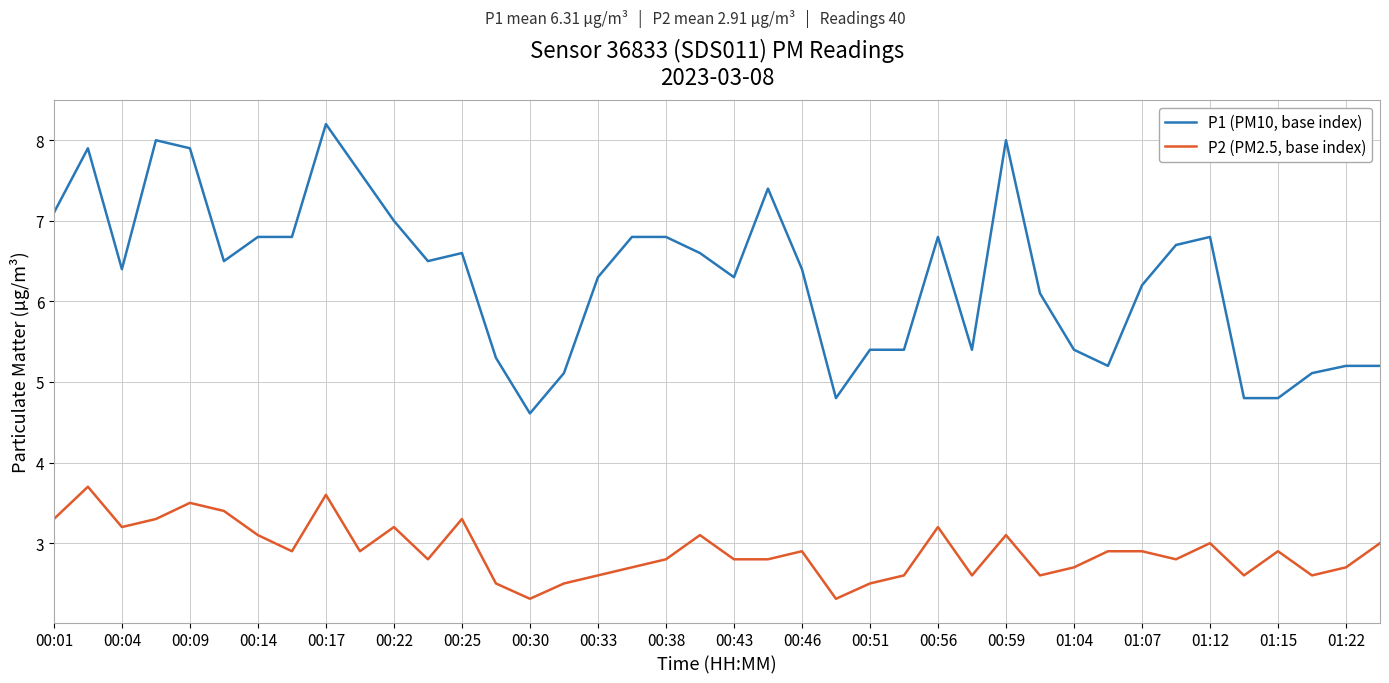

Rank the series by their average value, from highest to lowest.

P1 (PM10, base index), P2 (PM2.5, base index)